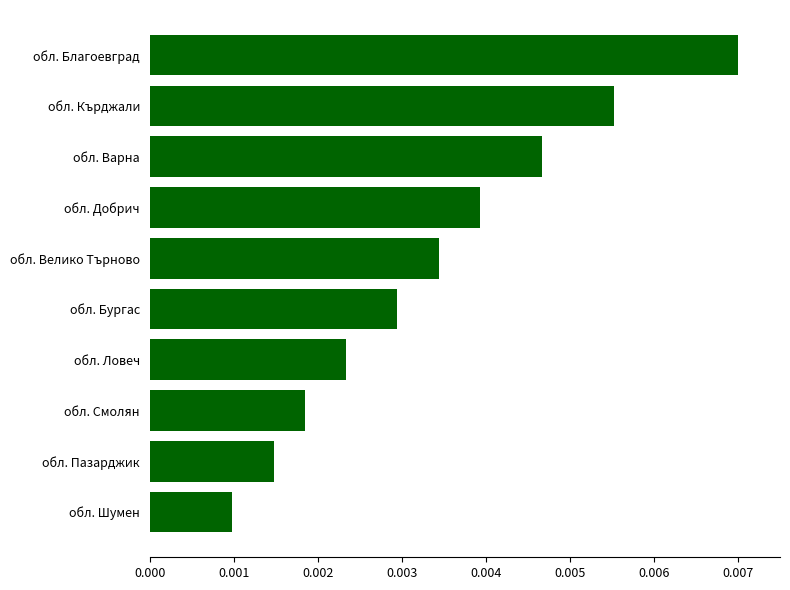

Which has a higher value, обл. Смолян or обл. Пазарджик?

обл. Смолян